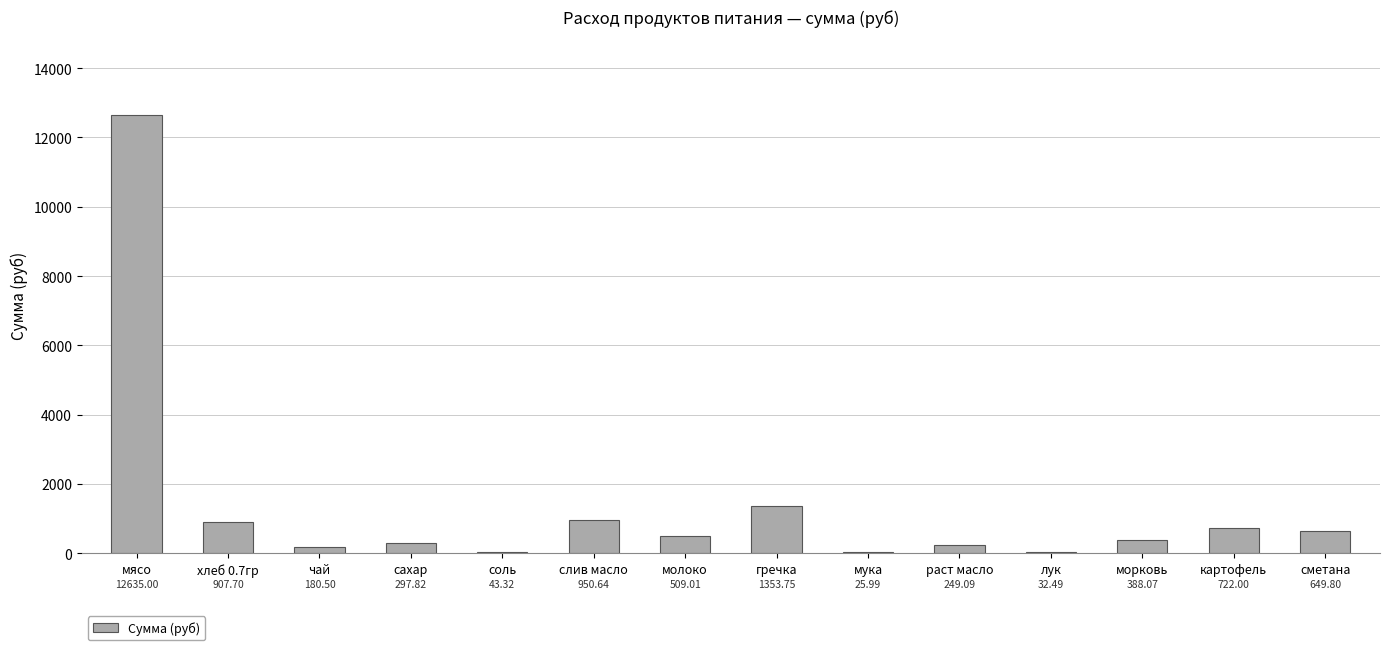

What value does the data have at слив масло?

950.6